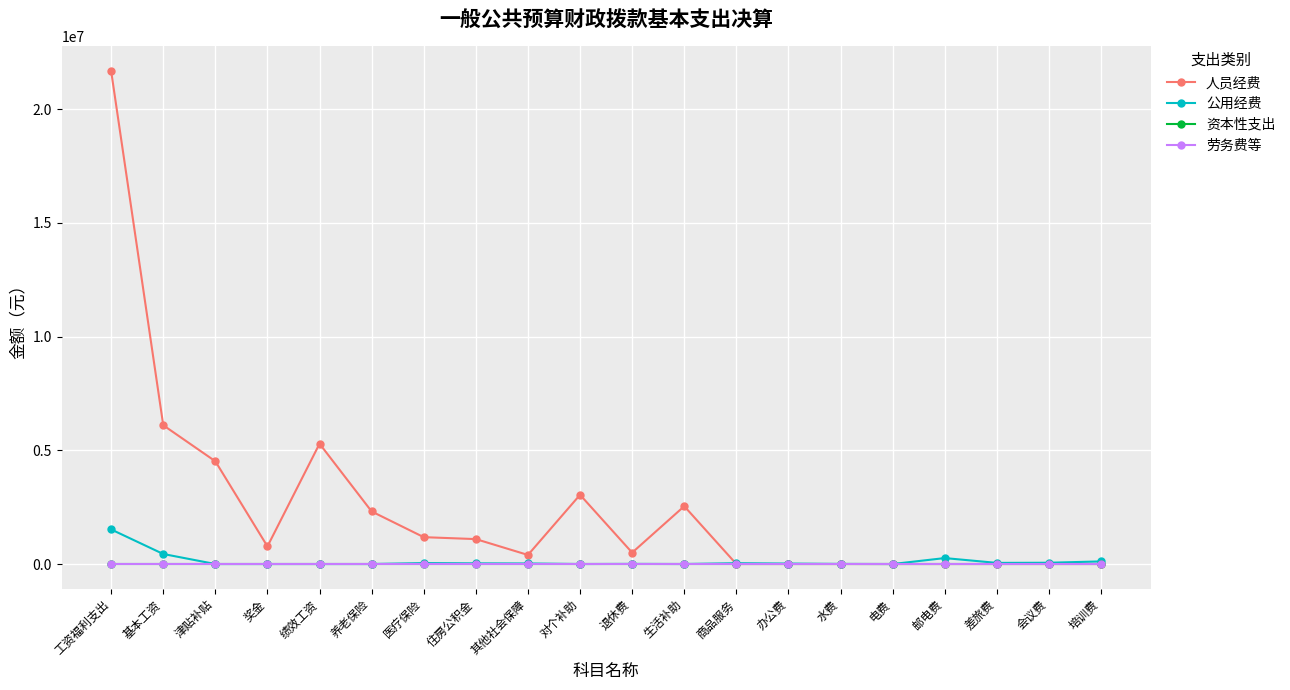

At which category is the sum across all series the highest?

工资福利支出